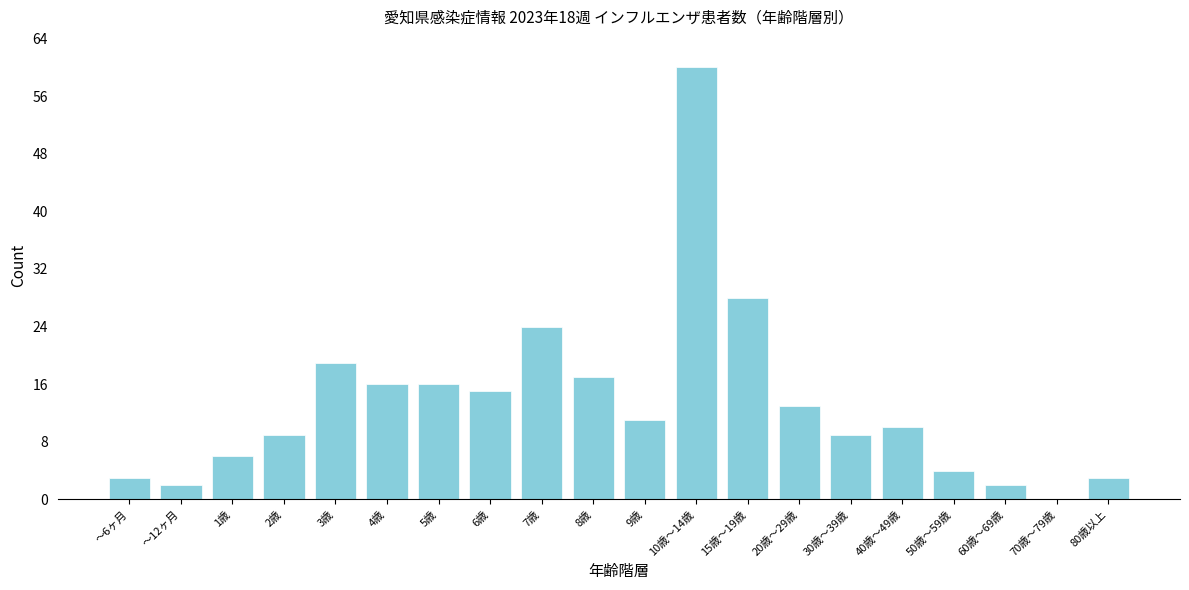

What is the sum of all values?

267